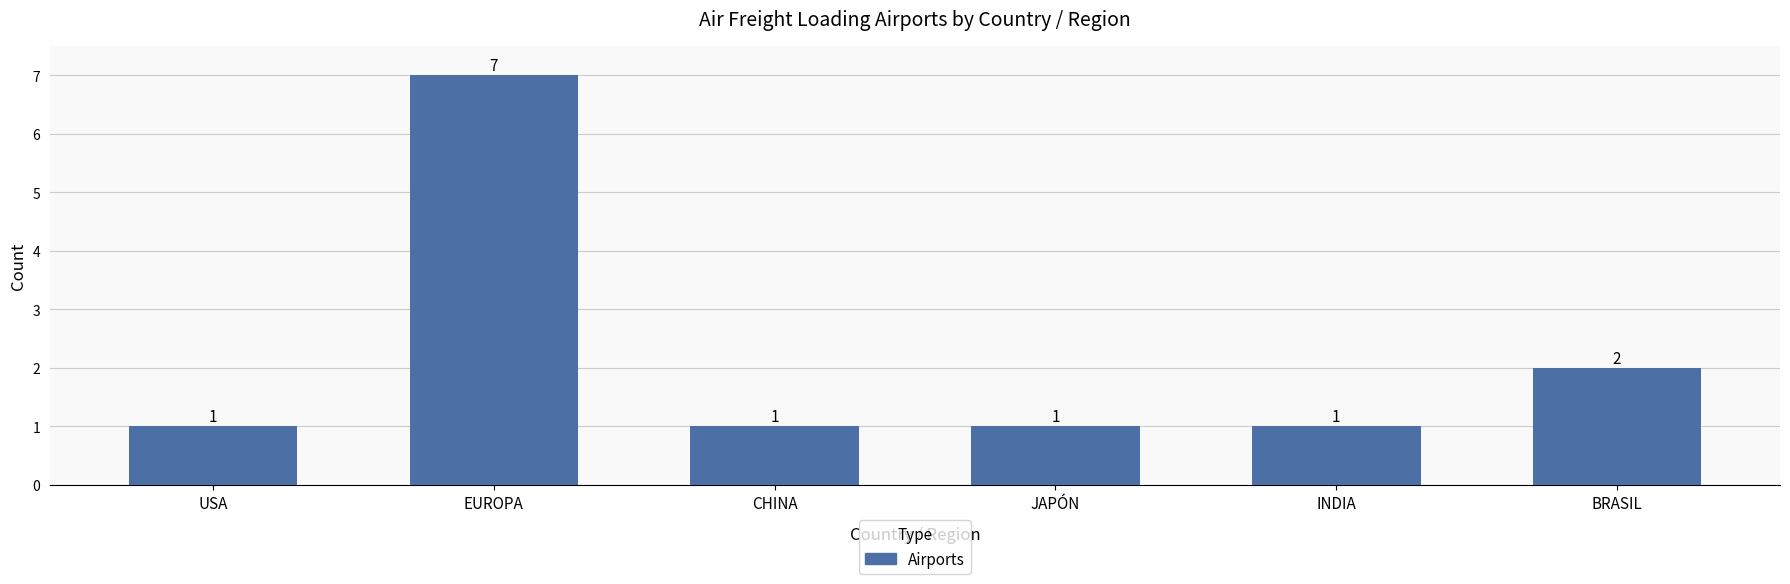

Reading left to right, transcribe all the data shown in this chart.

USA=1	EUROPA=7	CHINA=1	JAPÓN=1	INDIA=1	BRASIL=2